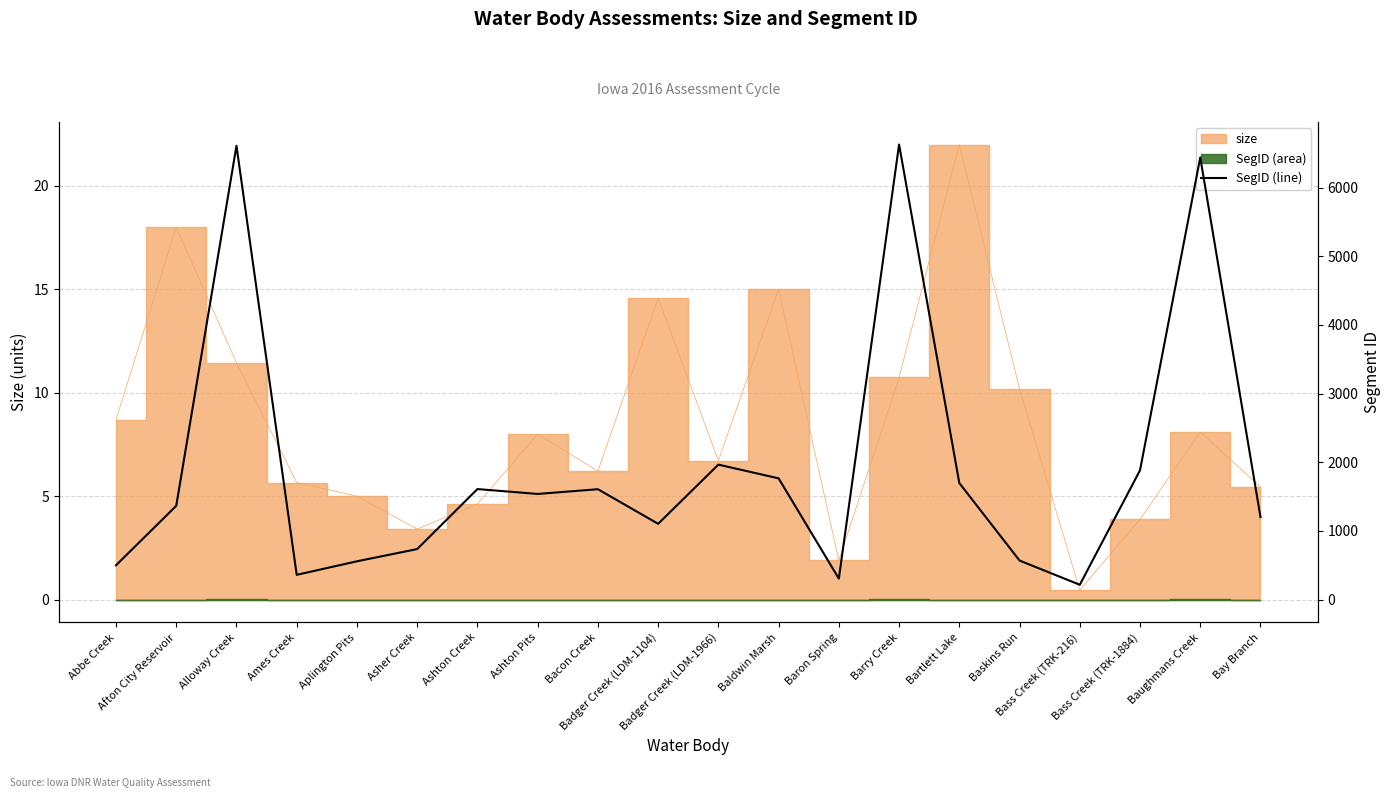

How many data points does each series have?

20